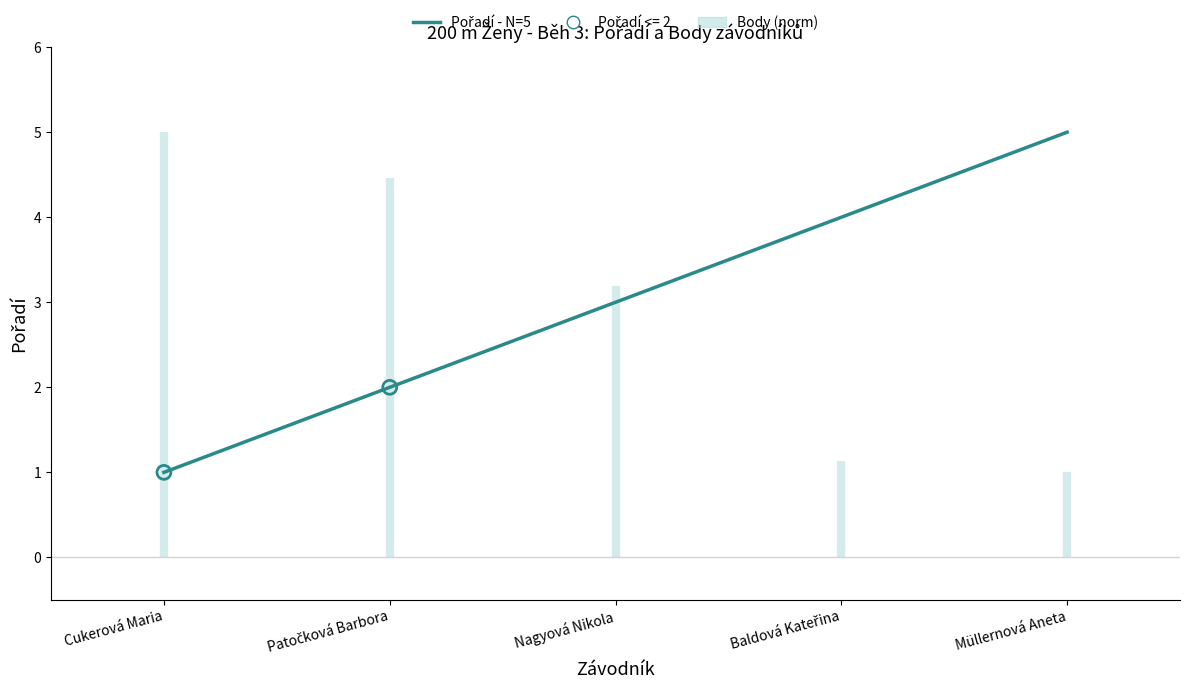

What is the ratio of the value at Baldová Kateřina to the value at Müllernová Aneta?

0.8